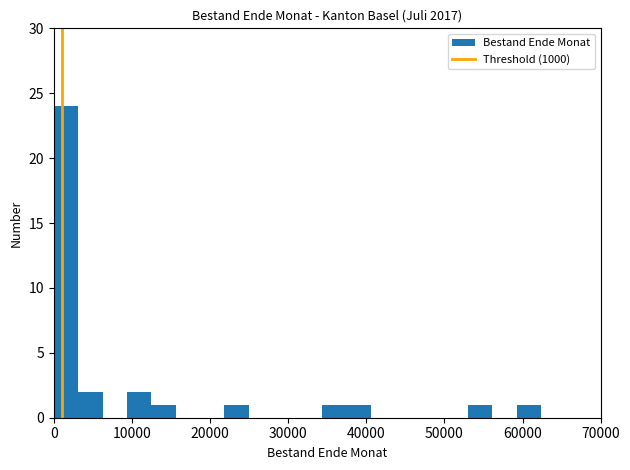

Read against the x-axis, roughly where is the centre of the tallest bar?

2000